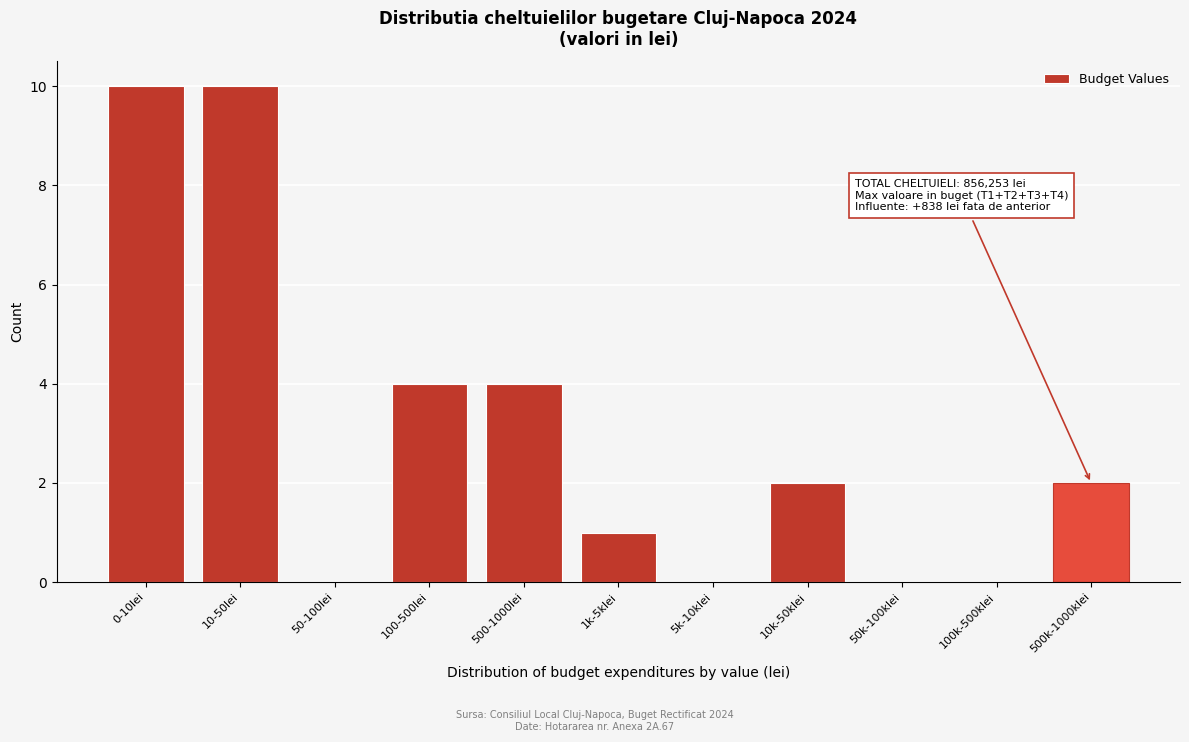

Reading right to left, extract all data points from this chart.

500k-1000klei=2	100k-500klei=0	50k-100klei=0	10k-50klei=2	5k-10klei=0	1k-5klei=1	500-1000lei=4	100-500lei=4	50-100lei=0	10-50lei=10	0-10lei=10